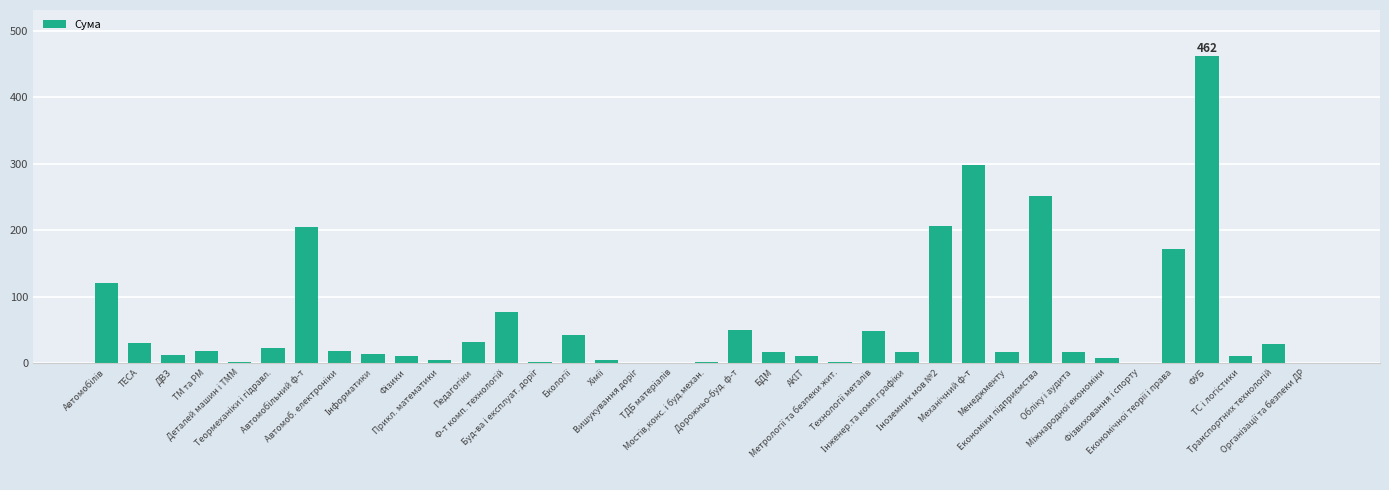

What is the sum of all values?

2221.6